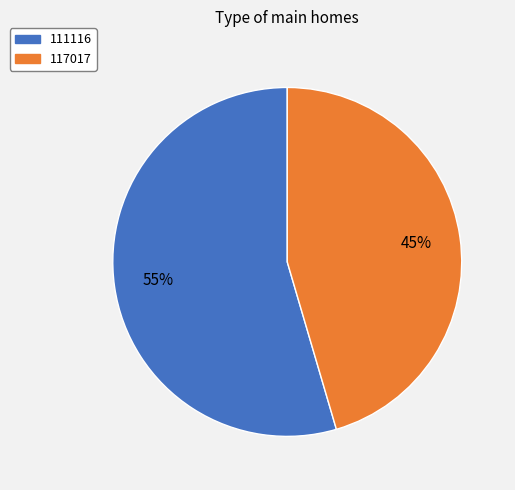

Do 117017 and 111116 together represent more than half of the pie?

Yes